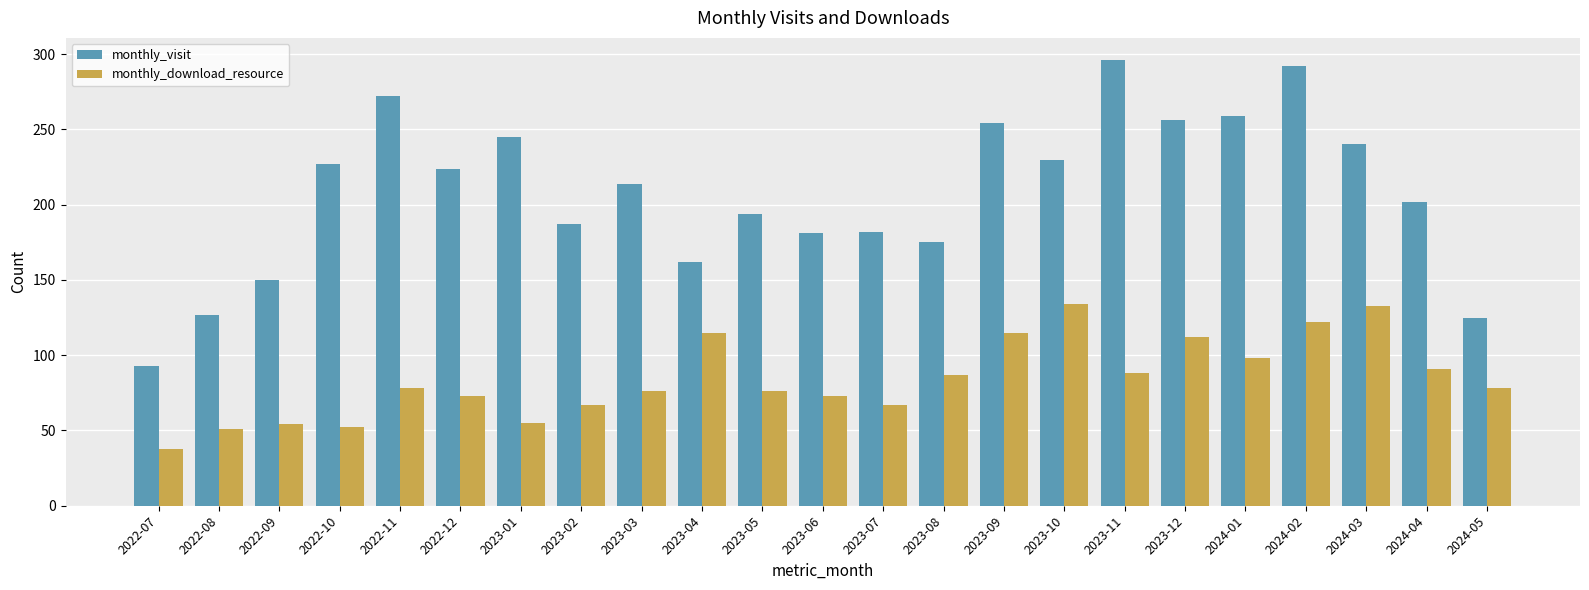

What are all the series names shown in the legend?

monthly_visit, monthly_download_resource